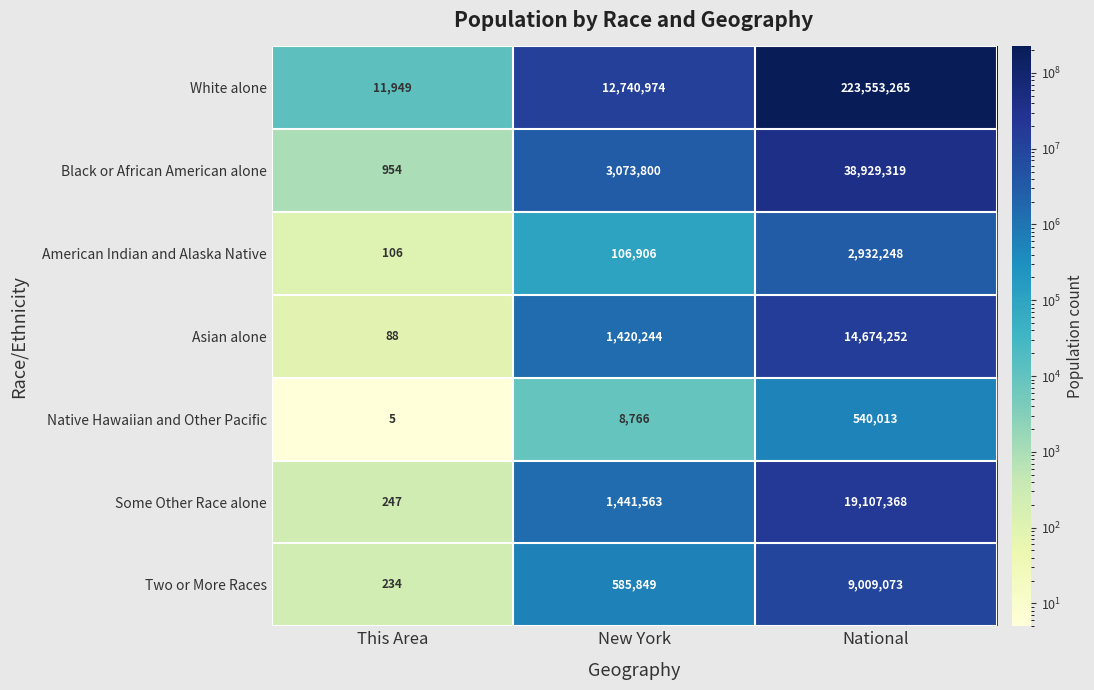

What is the difference between the maximum and minimum values in the Black or African American alone series?

38928365